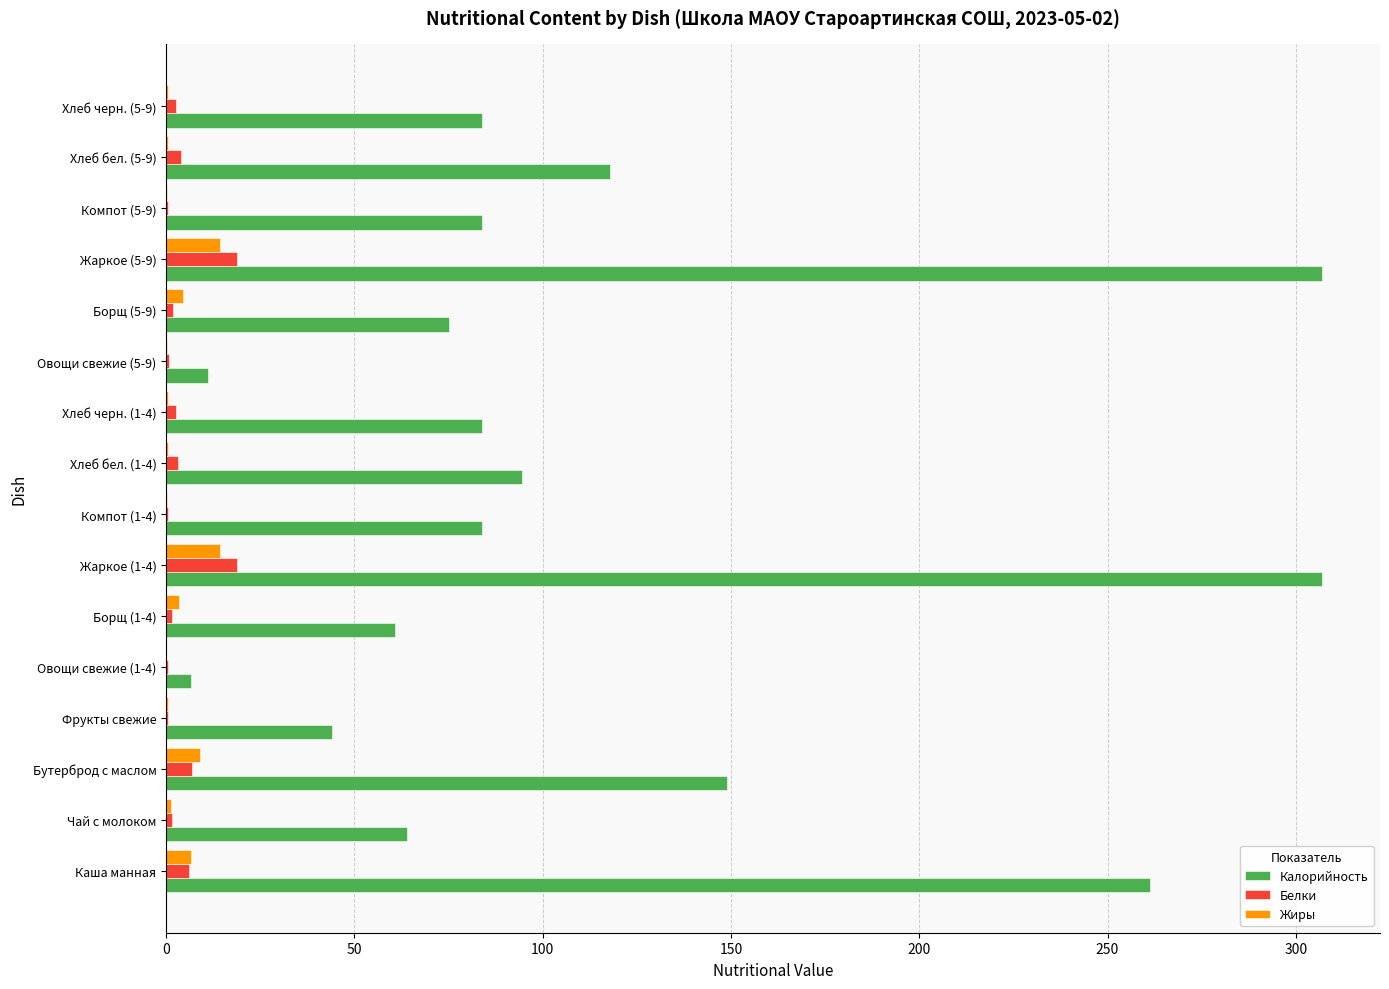

What is the maximum value for Жиры?

14.3